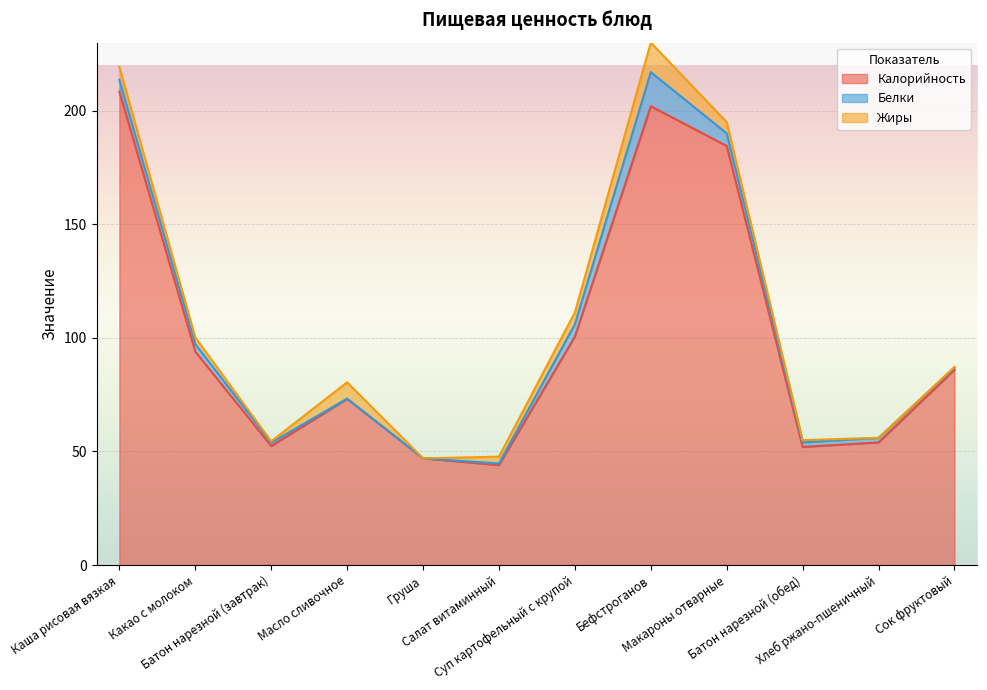

Which has a higher value, Сок фруктовый or Салат витаминный?

Сок фруктовый